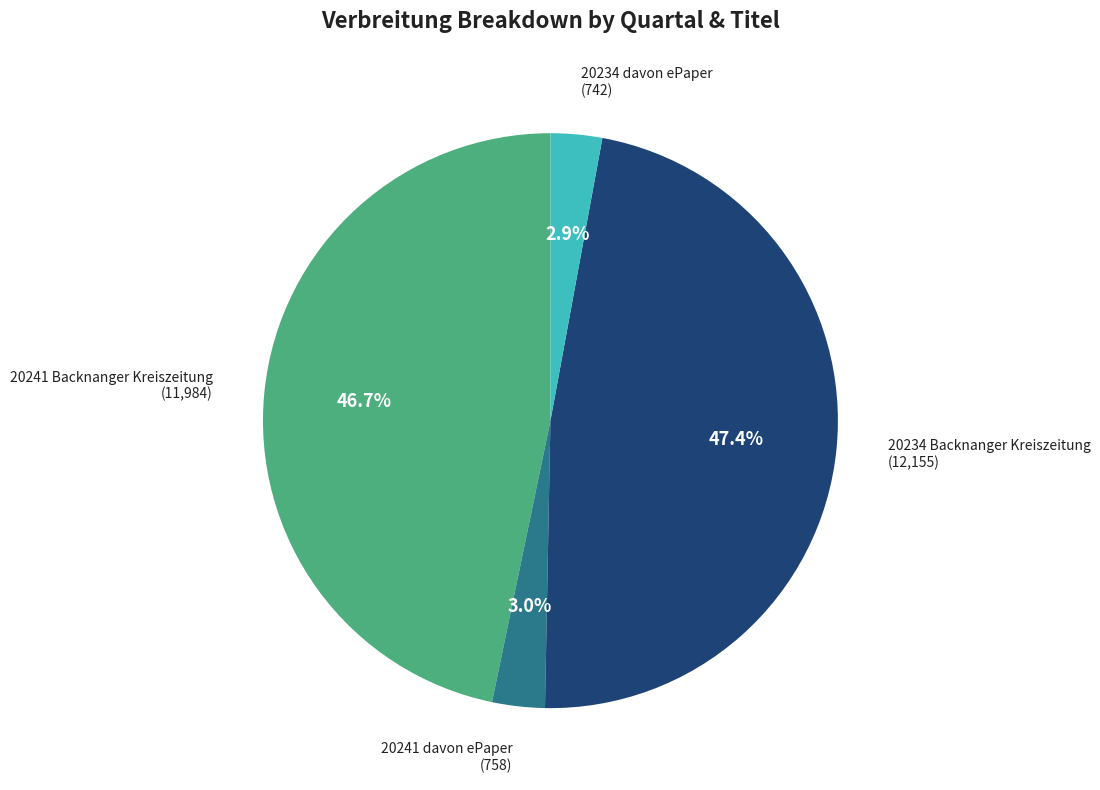

Does any single category account for the majority?

No